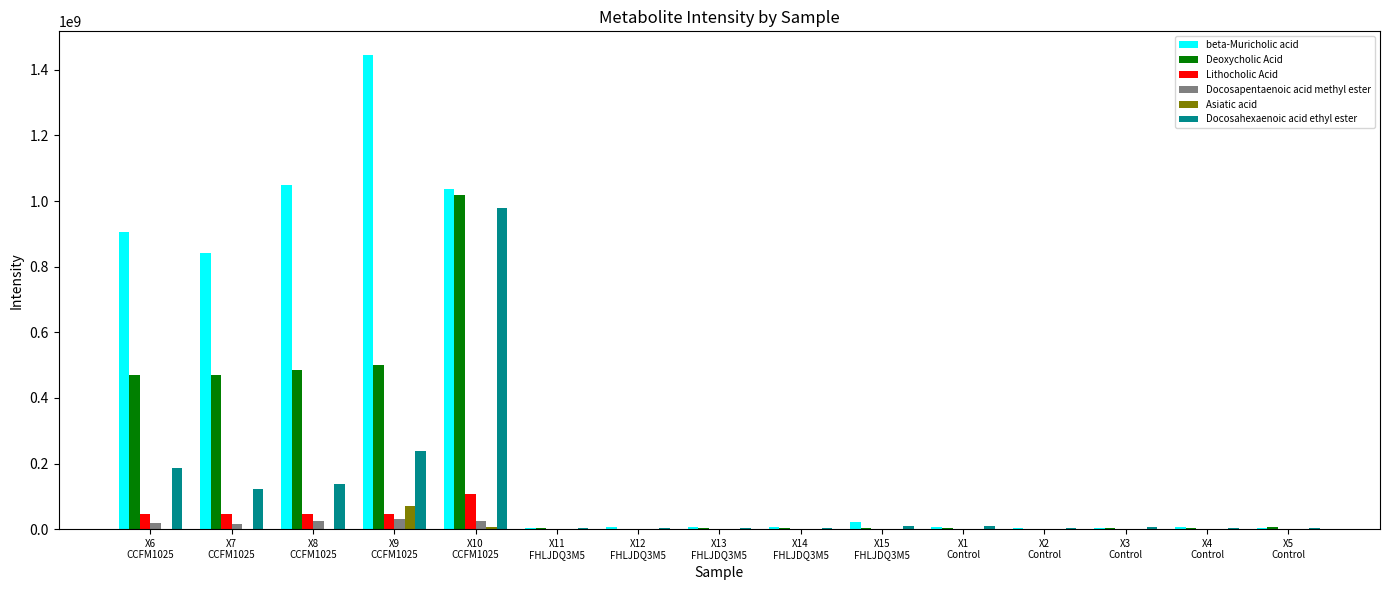

What is the greatest value displayed?

1444936124.0